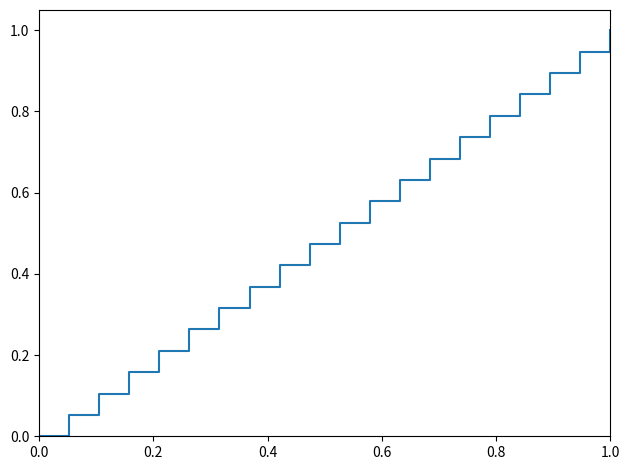

How many distinct data groups are displayed?

1